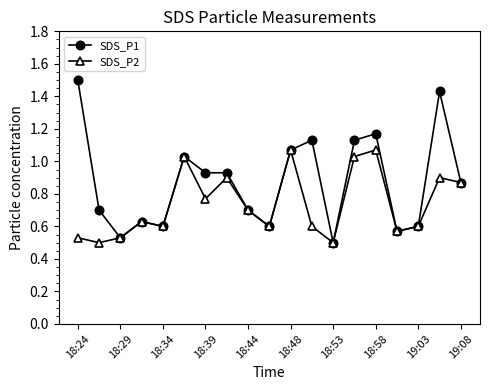

List the series in order of their overall mean, lowest first.

SDS_P2, SDS_P1